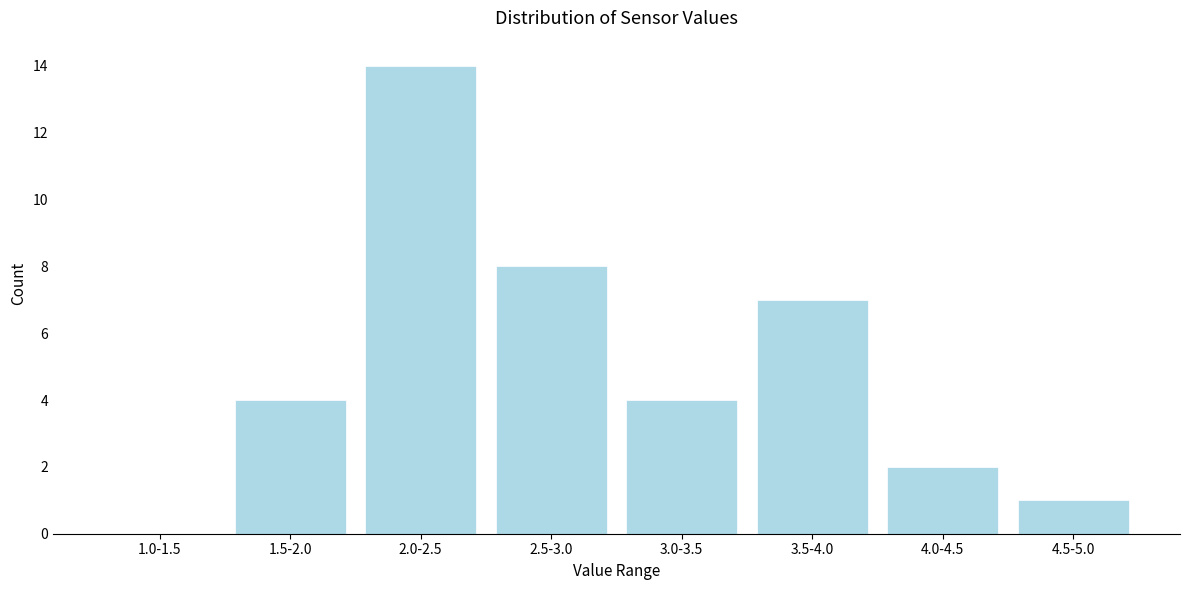

Reading right to left, extract all data points from this chart.

4.5-5.0=1	4.0-4.5=2	3.5-4.0=7	3.0-3.5=4	2.5-3.0=8	2.0-2.5=14	1.5-2.0=4	1.0-1.5=0